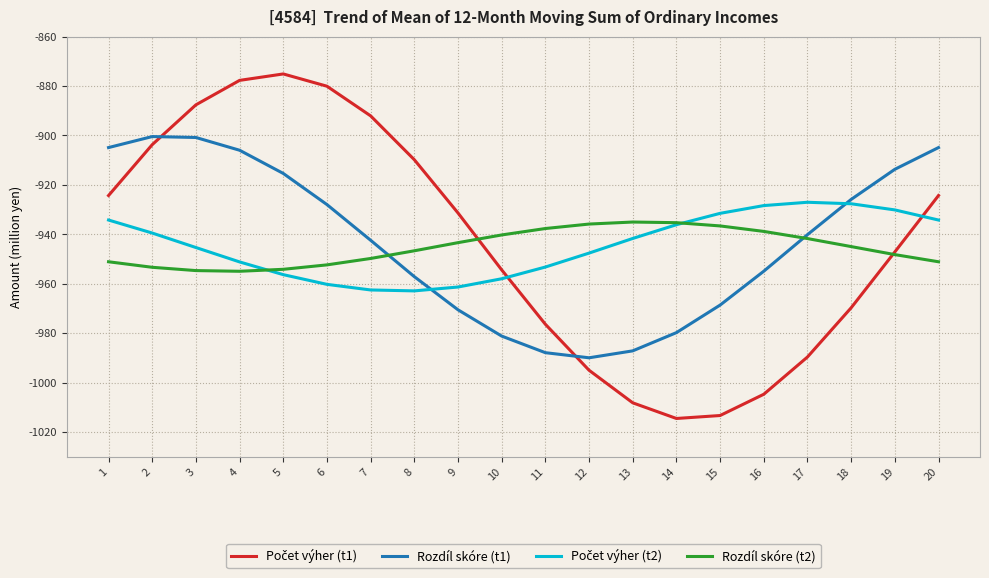

What is the total value across all series at 14?

-3865.8